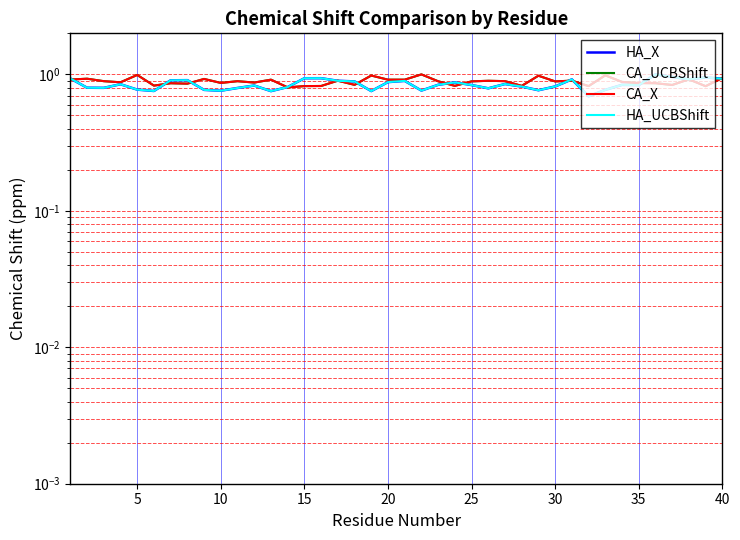

What is the value of the HA_UCBShift point at the 3rd from the left?

0.8